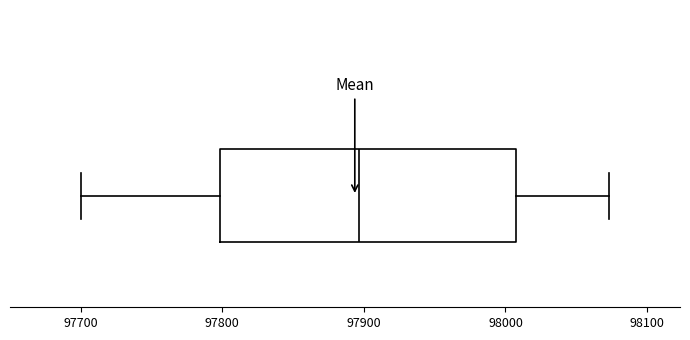

Read this box plot against the x-axis: the position of the median line, the range covered by the box, and the ends of both whiskers. The values are not printed on the chart, so give them approximately, as read against the axis.

median 97900, box 97800 to 98010, whiskers 97700 to 98070